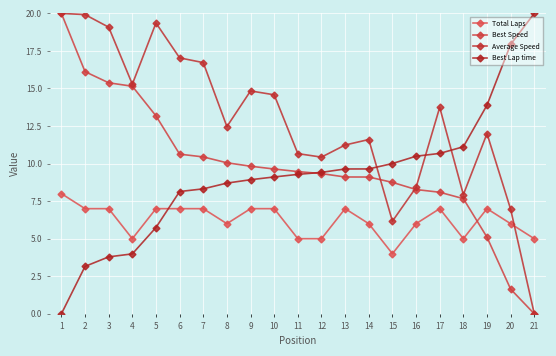

What are all the series names shown in the legend?

Total Laps, Best Speed, Average Speed, Best Lap time